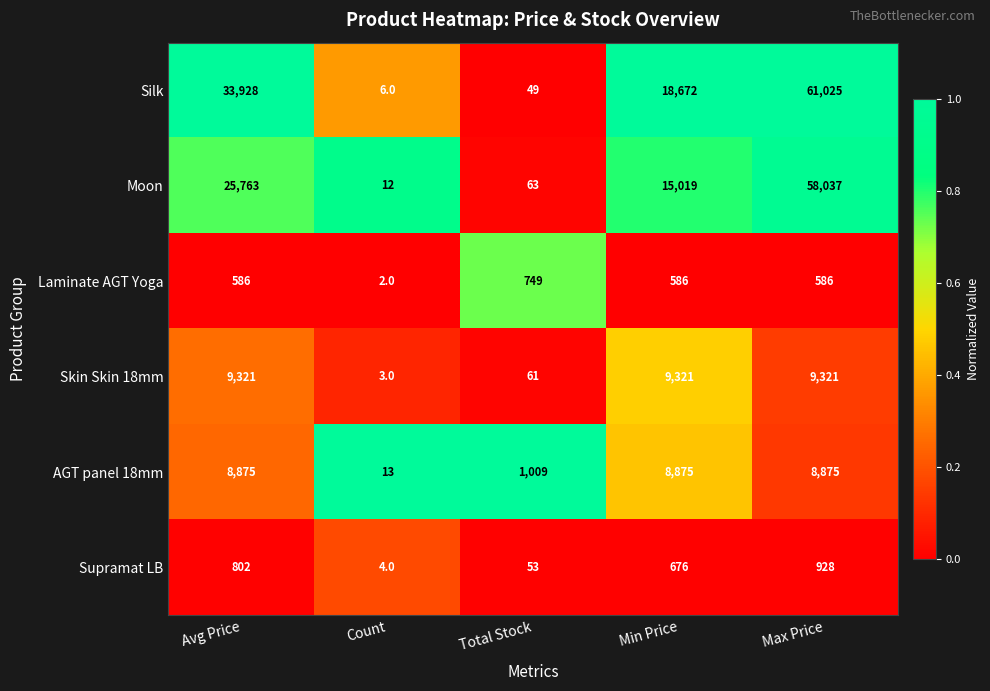

What is the sum of all Silk values?

113680